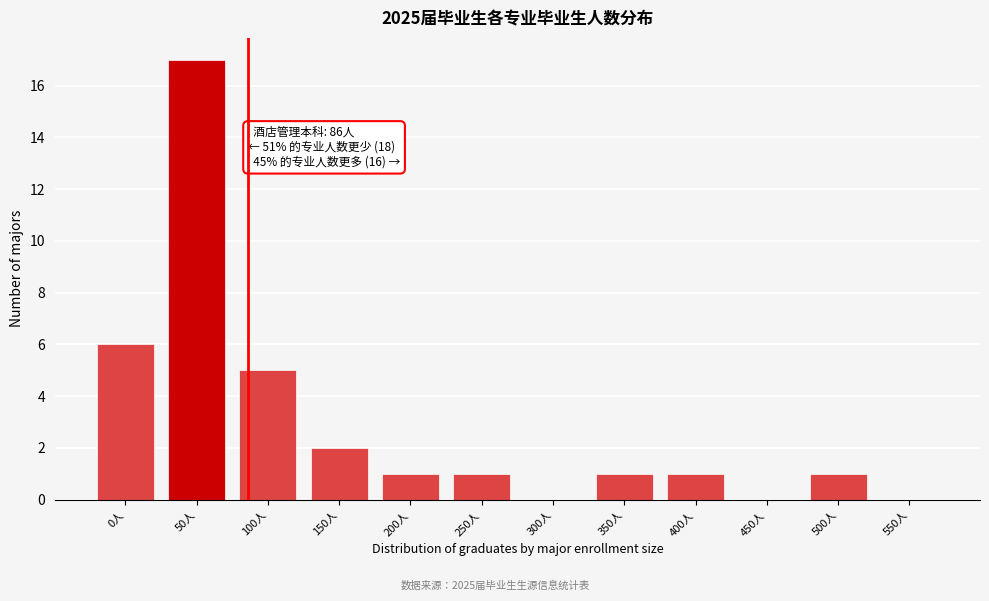

Reading left to right, transcribe all the data shown in this chart.

0人=6	50人=17	100人=5	150人=2	200人=1	250人=1	300人=0	350人=1	400人=1	450人=0	500人=1	550人=0